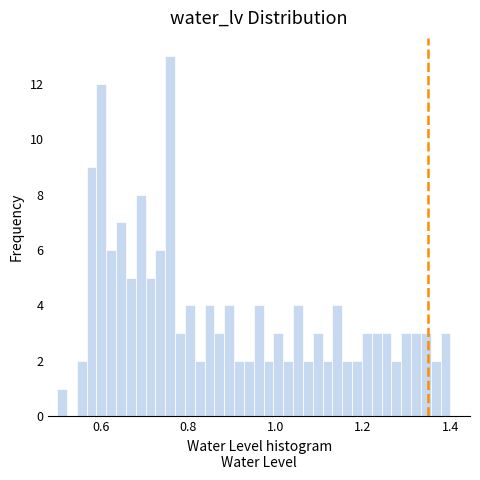

Read against the x-axis, roughly where is the centre of the tallest bar?

0.76